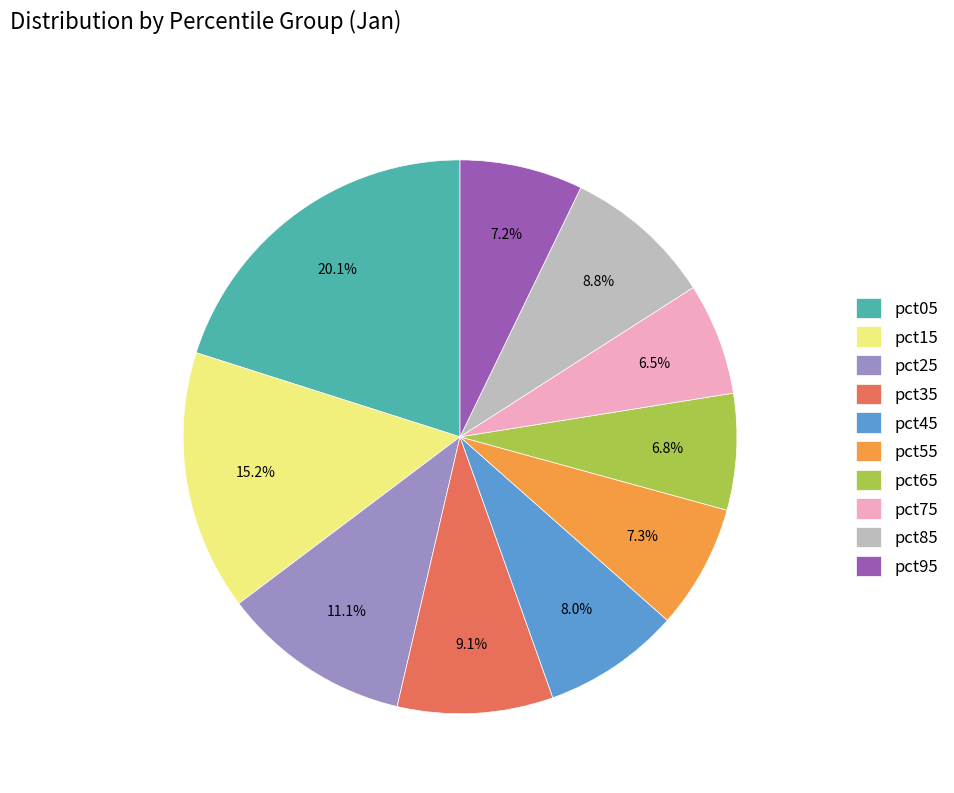

True or false: pct45 accounts for 23% of the total.

False